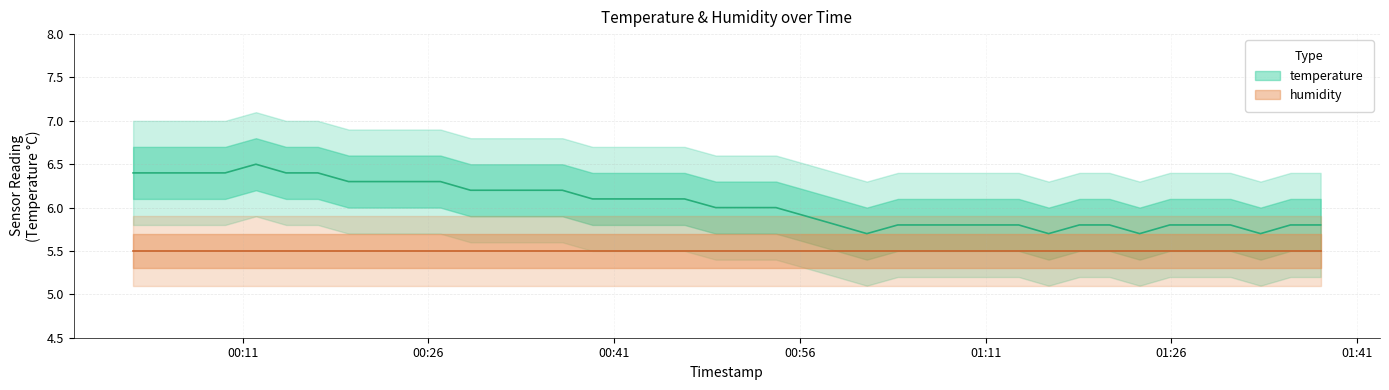

The chart shows a value of 6.2 at 2024-02-23T00:36:49. True or false?

True